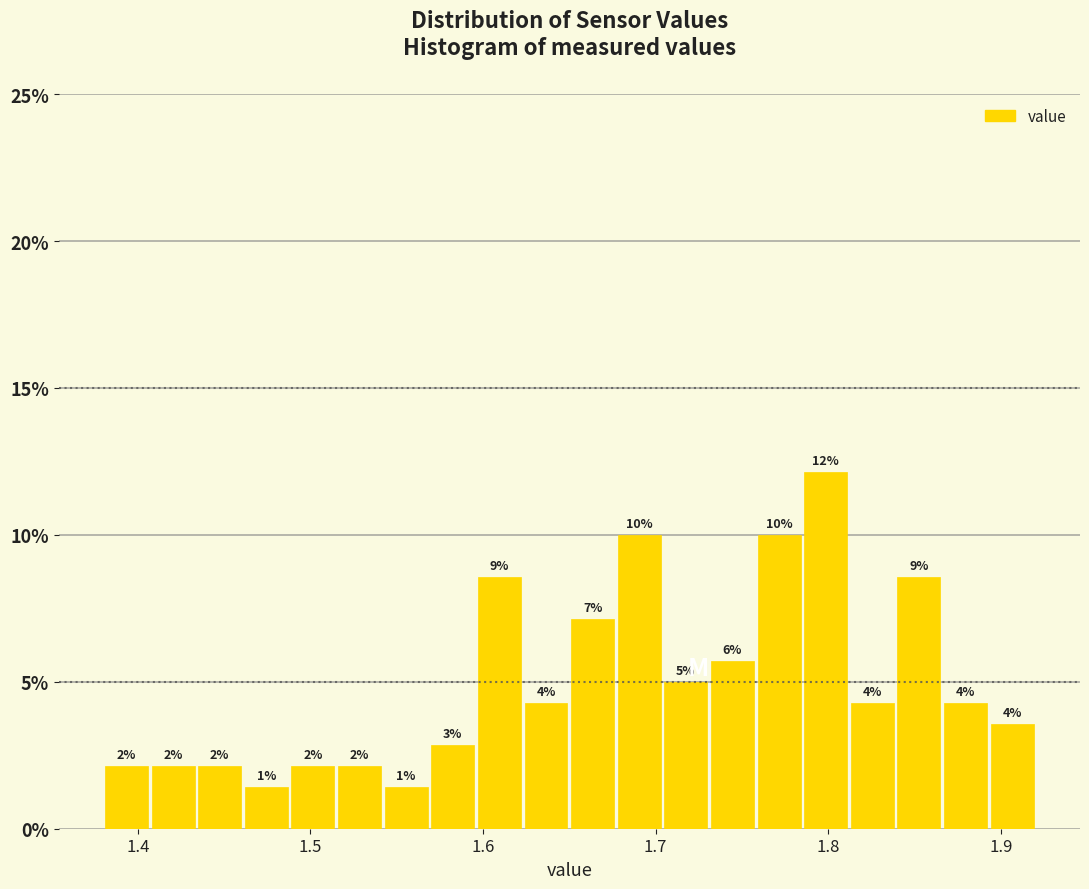

Around what value on the x-axis is the tallest bar? Give the approximate position of its centre, as read against the axis.

1.80